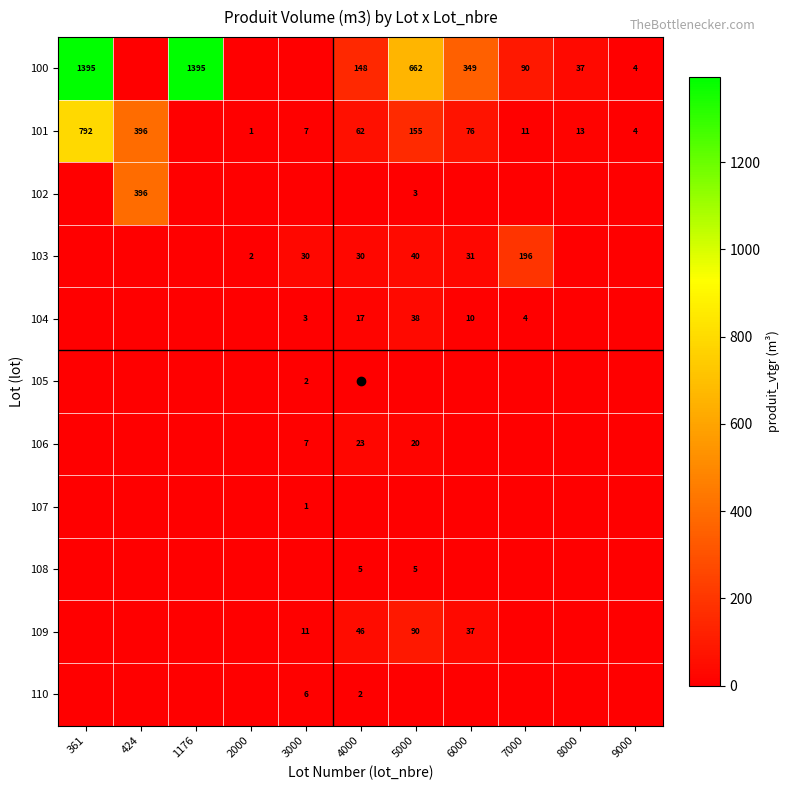

At how many categories does at least one series exceed 992?

2